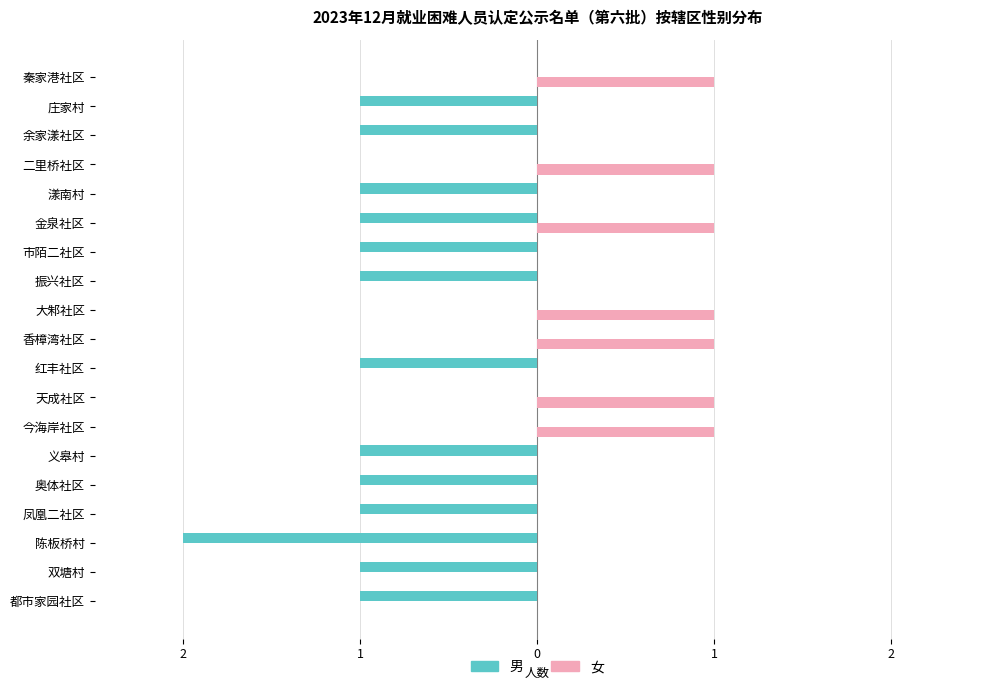

Reading left to right, transcribe all the data shown in this chart.

男: -1	-1	-2	-1	-1	-1	0	0	-1	0	0	-1	-1	-1	-1	0	-1	-1	0
女: 0	0	0	0	0	0	1	1	0	1	1	0	0	1	0	1	0	0	1